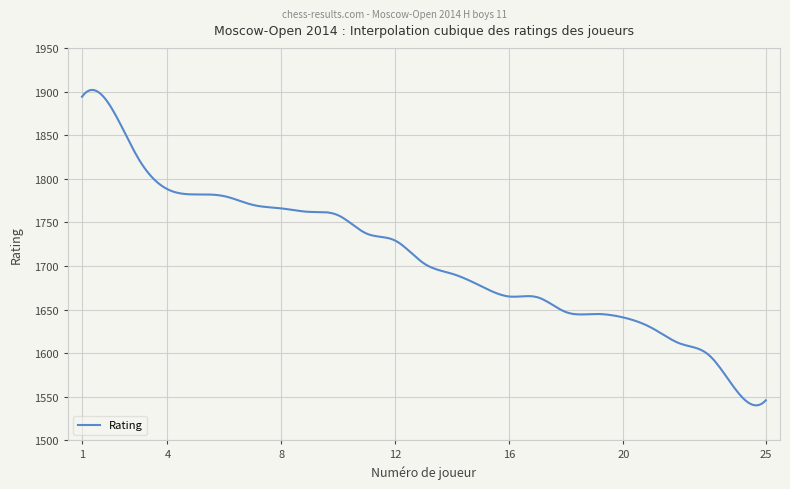

True or false: the data has more than 1 interior local peaks.

True